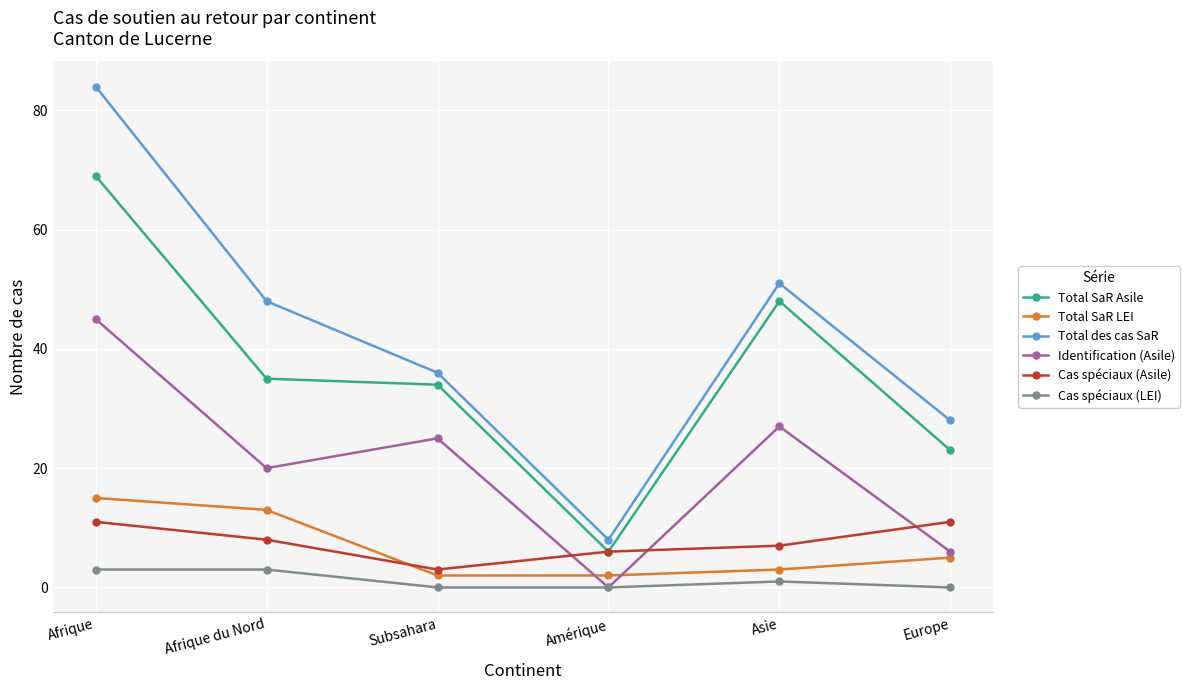

What are all the series names shown in the legend?

Total SaR Asile, Total SaR LEI, Total des cas SaR, Identification (Asile), Cas spéciaux (Asile), Cas spéciaux (LEI)